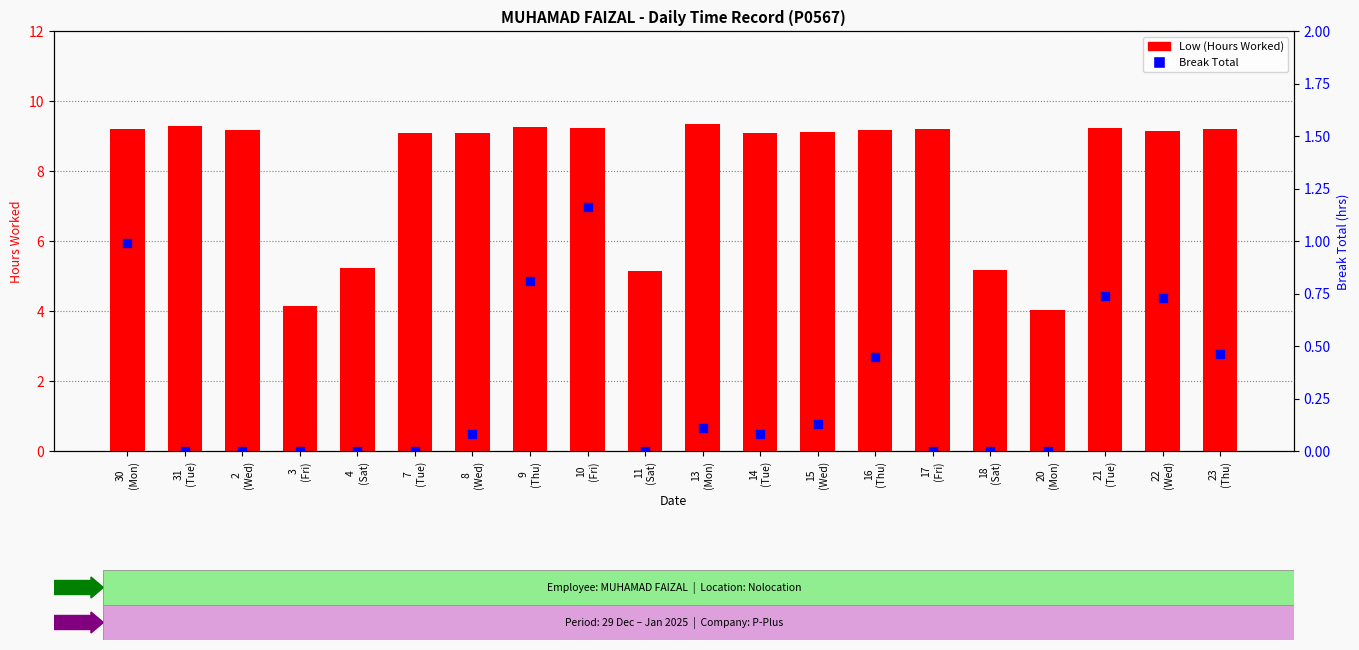

At which category is the sum across all series the highest?

10
(Fri)